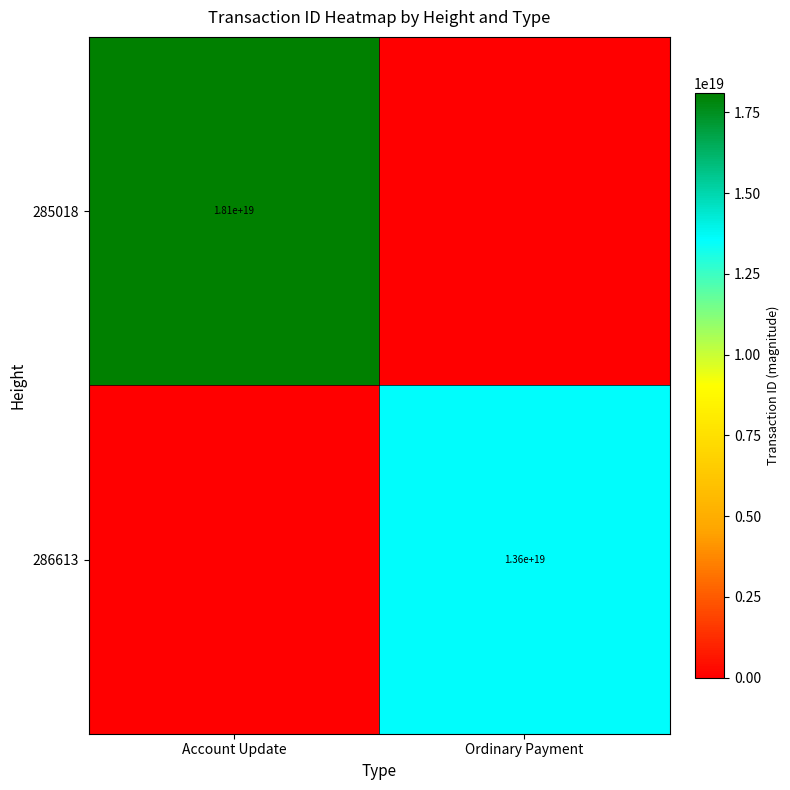

How many categories are shown in the chart?

2